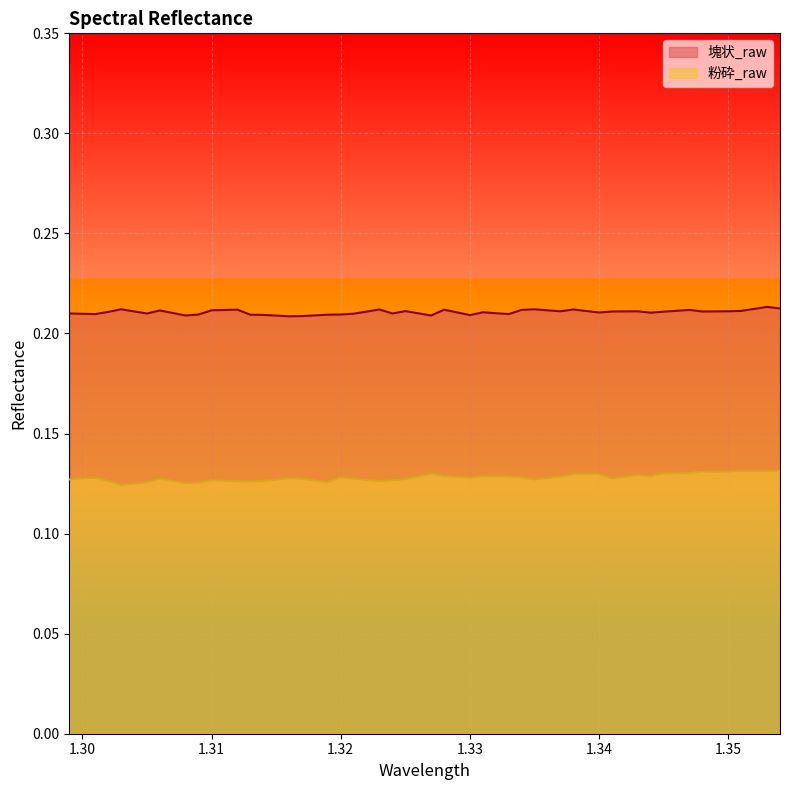

How many lines are shown in the chart?

2